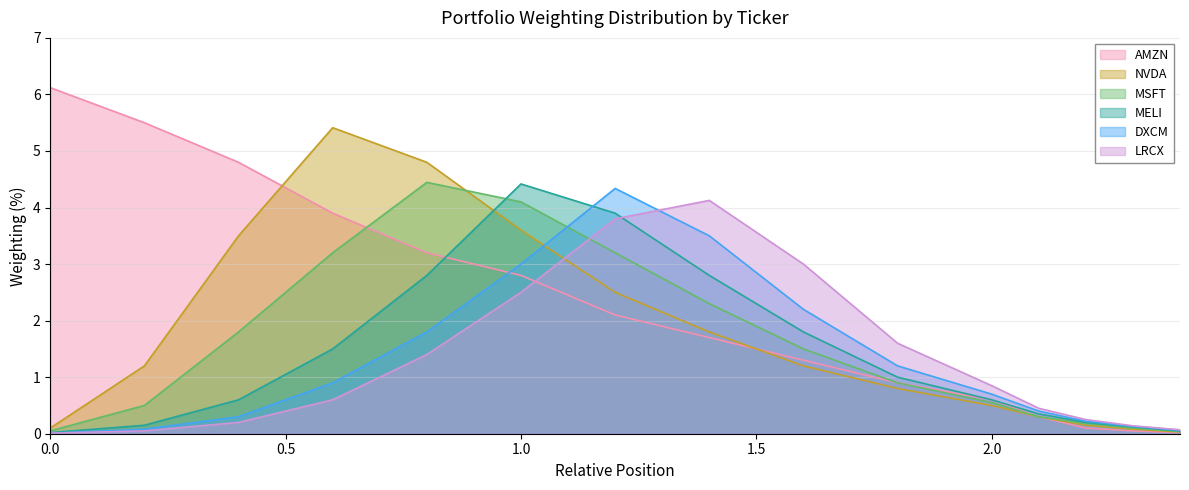

What is the sum of all NVDA values?

26.0